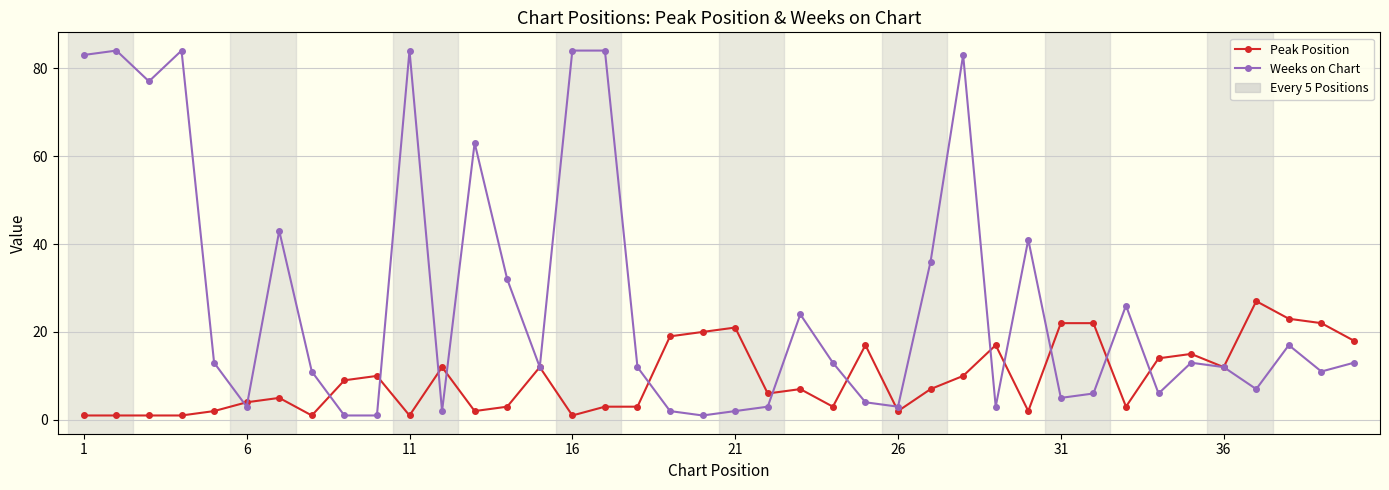

List the series in order of their overall mean, highest first.

Weeks on Chart, Peak Position